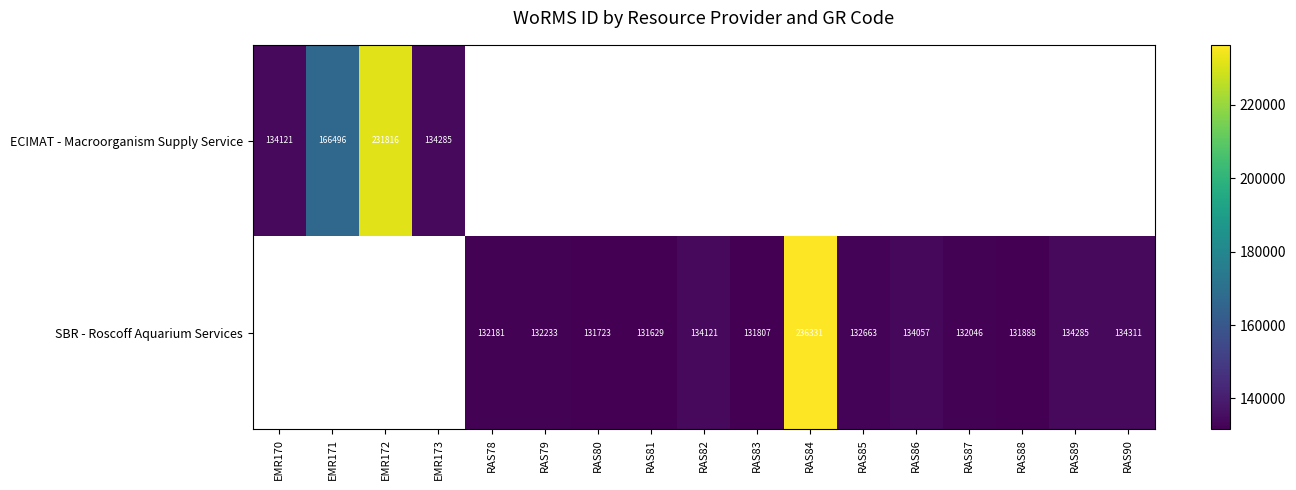

Which category has the lowest value in the SBR - Roscoff Aquarium Services series?

EMR170